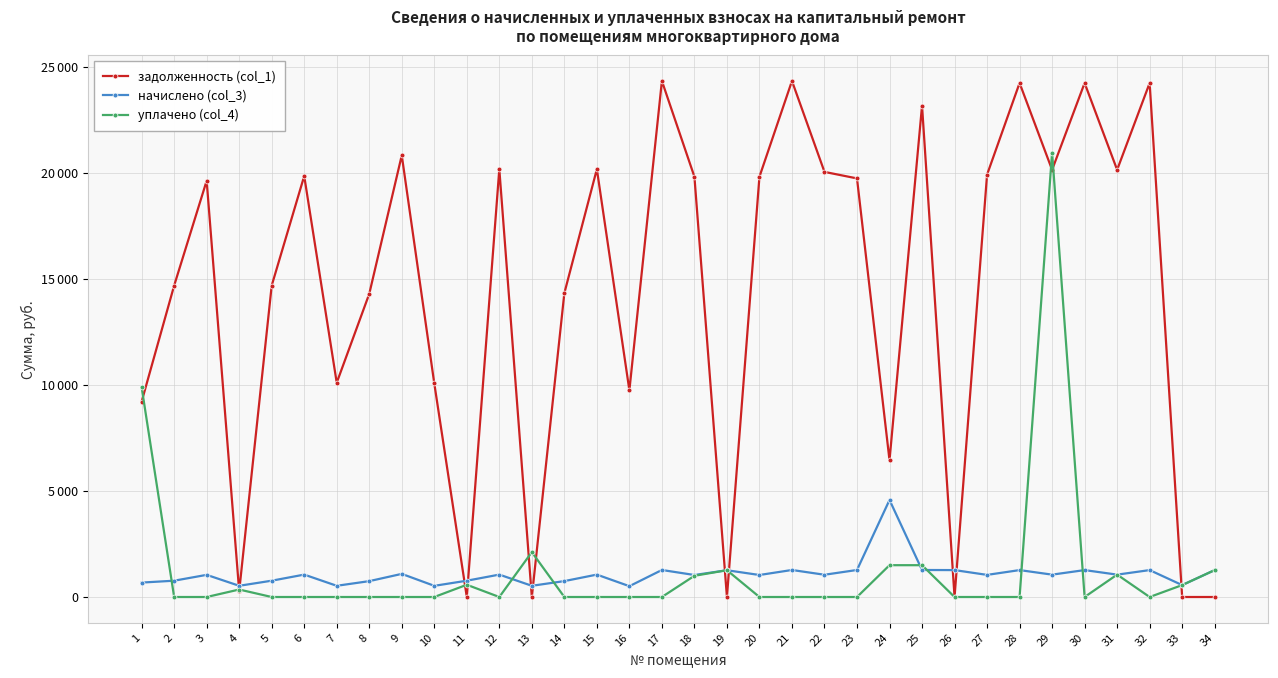

List the series in order of their peak value, highest first.

задолженность (col_1), уплачено (col_4), начислено (col_3)